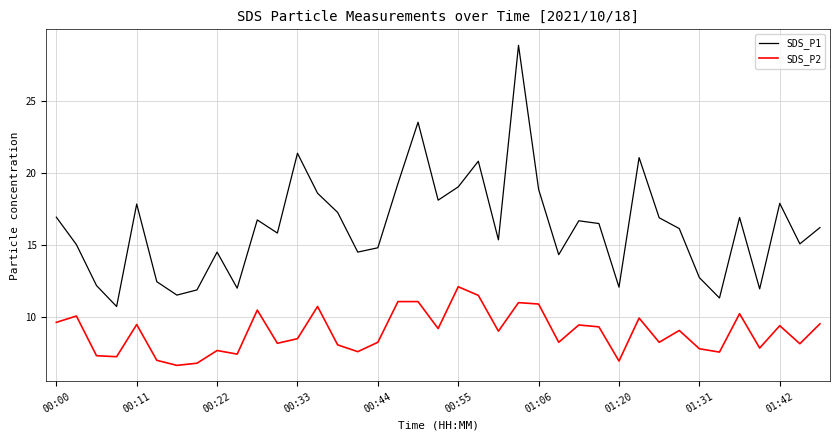

What is the difference between the second highest and second lowest values in the SDS_P1 series?

12.2